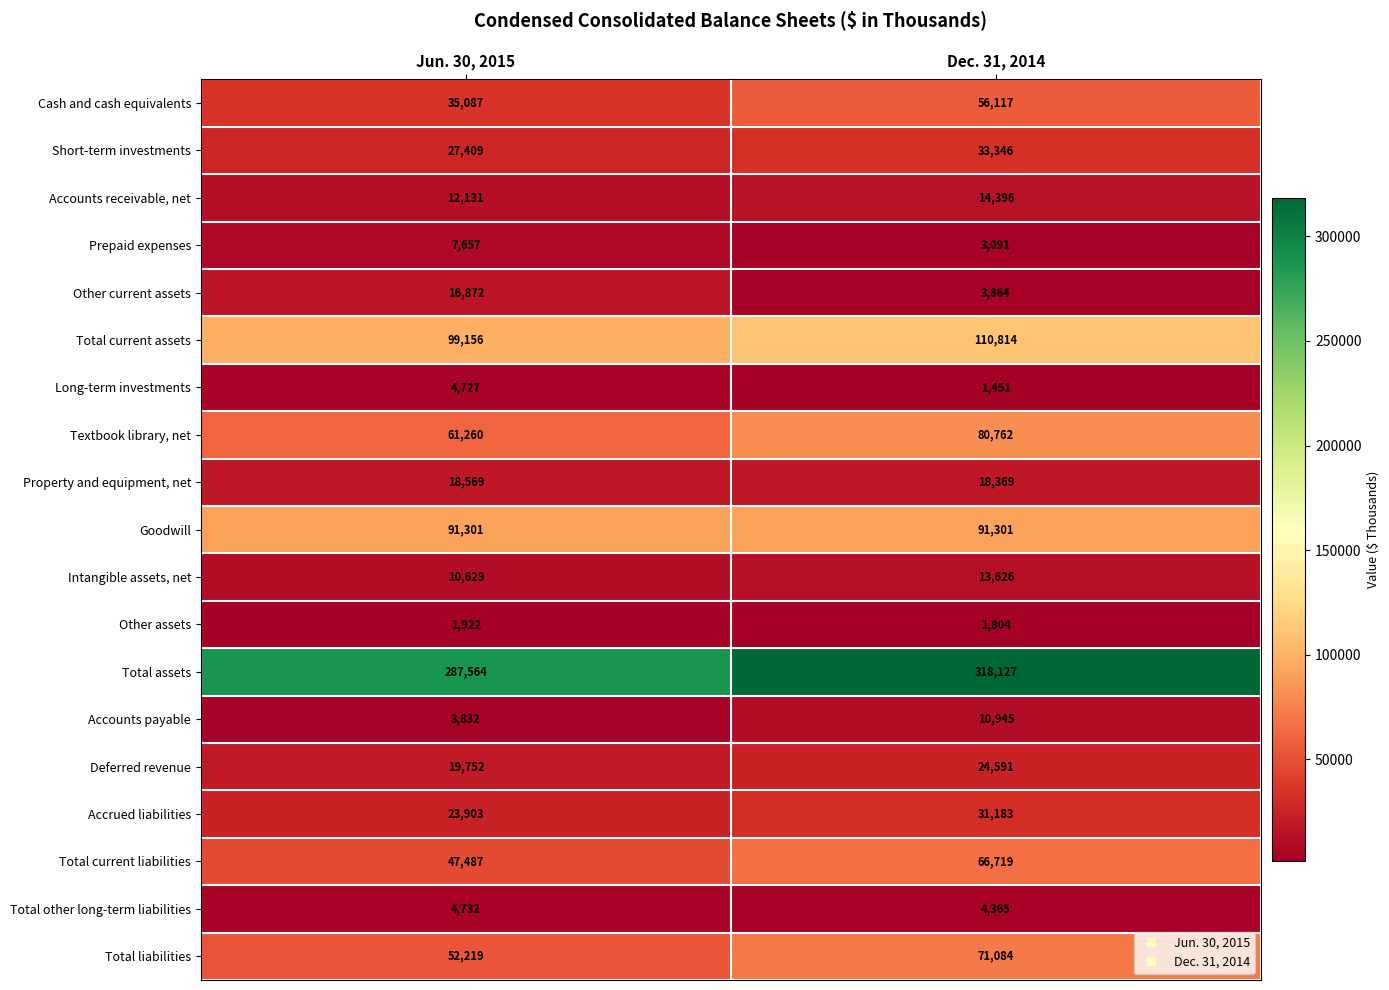

Which series has the largest range (max minus min)?

Total assets